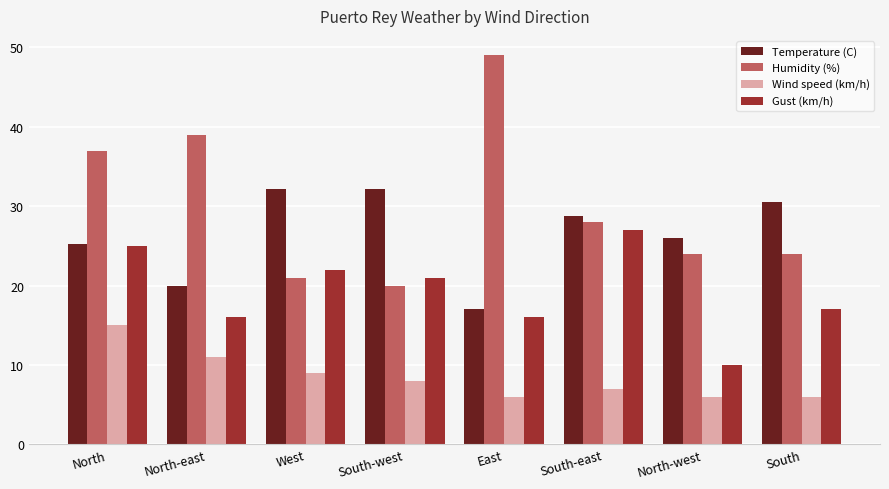

At which label does Humidity (%) first exceed 28?

North